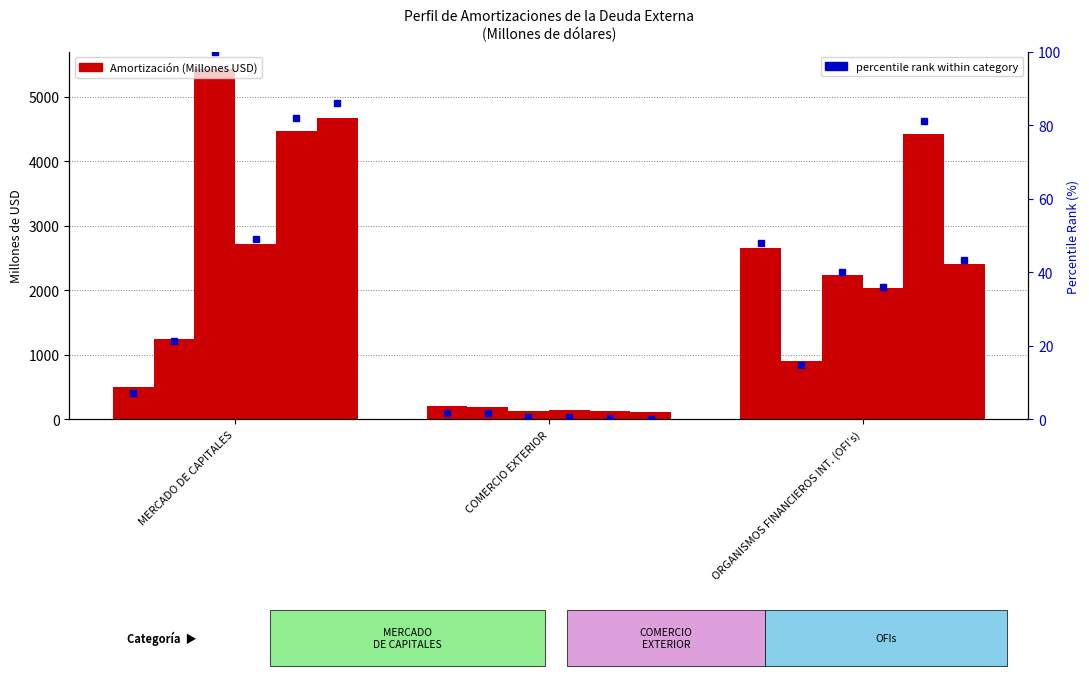

Where does the 2024 series first go above 2026?

MERCADO DE CAPITALES